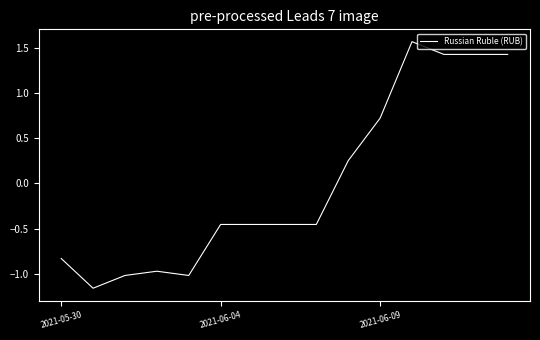

What is the difference between the maximum and minimum values?

2.7